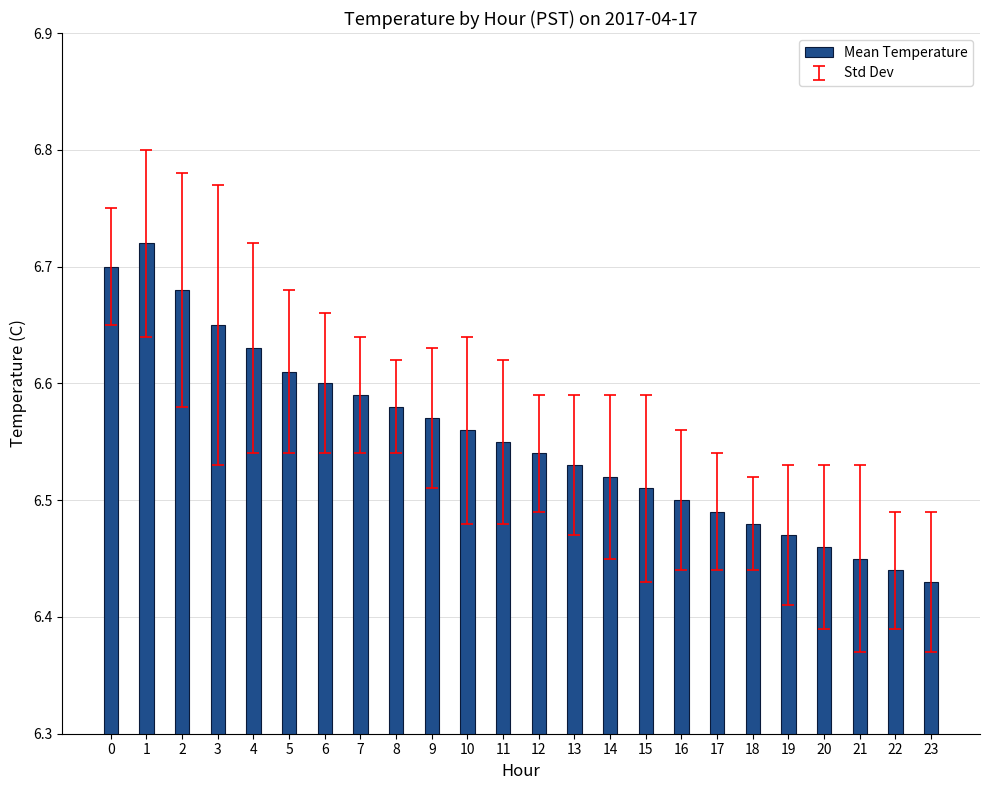

Approximately how many times larger is the value at 6 compared to 9?

1.0